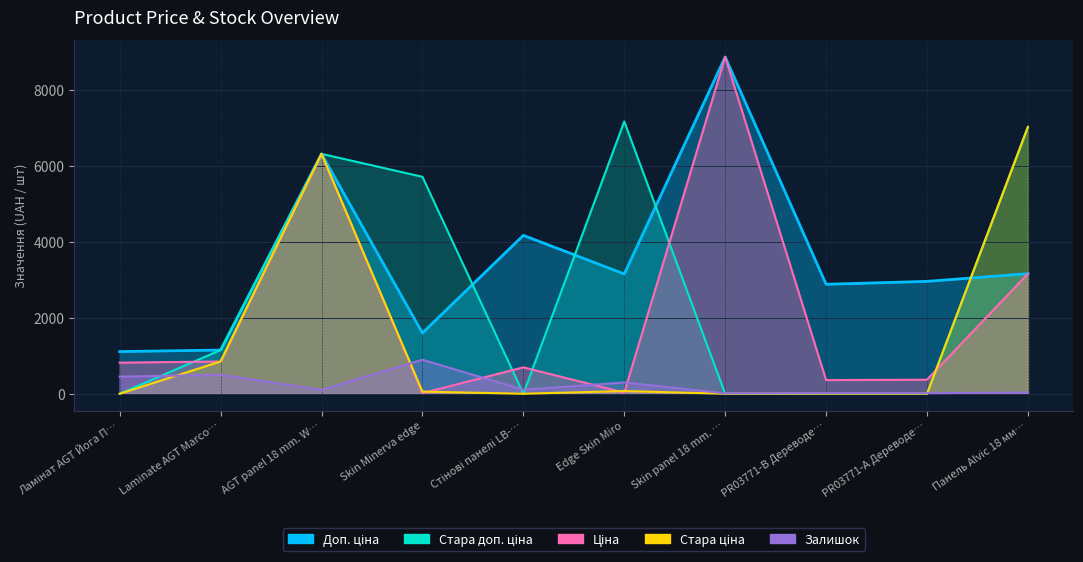

What are all the series names shown in the legend?

Ціна, Доп. ціна, Залишок, Стара ціна, Стара доп. ціна